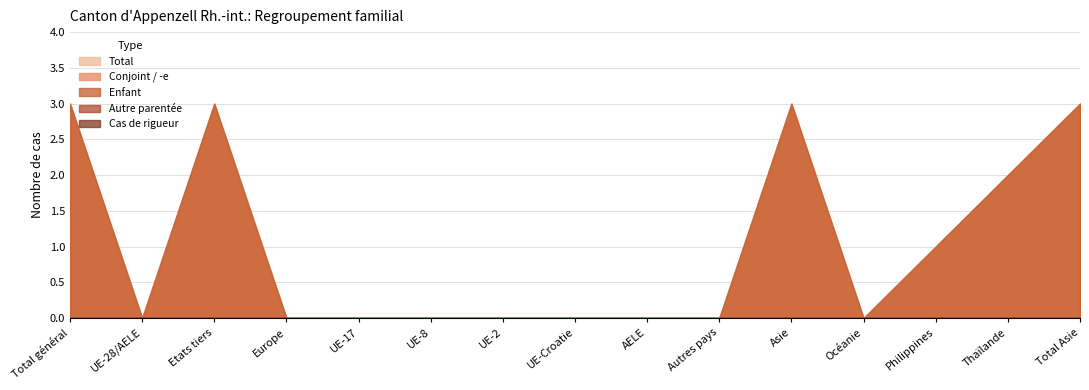

What is the maximum value for Total?

3